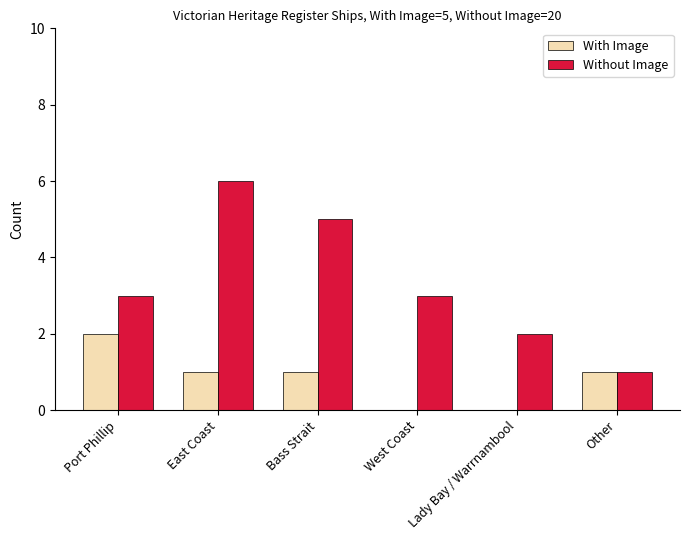

Are the bars horizontal?

No